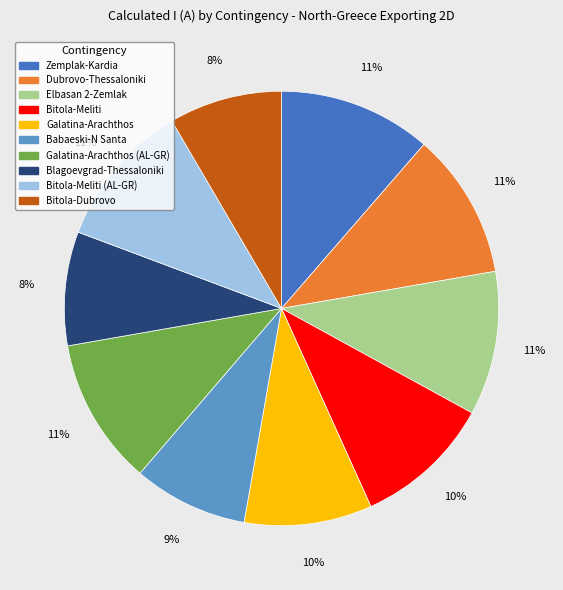

How many segments does this pie chart have?

10